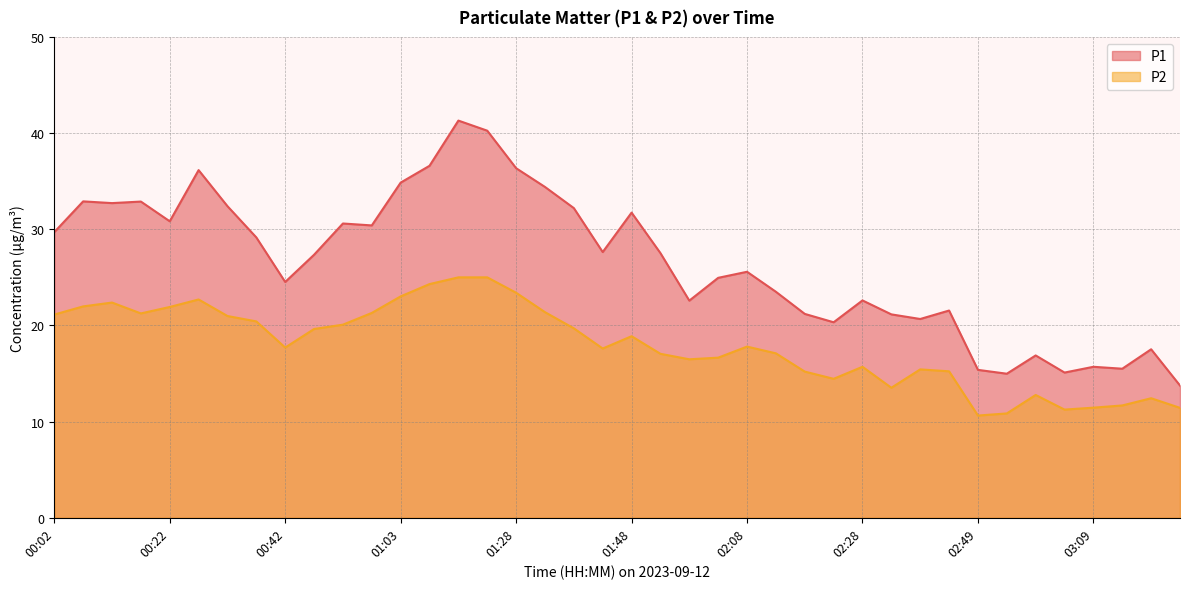

Rank the series by their maximum value, from lowest to highest.

P2, P1